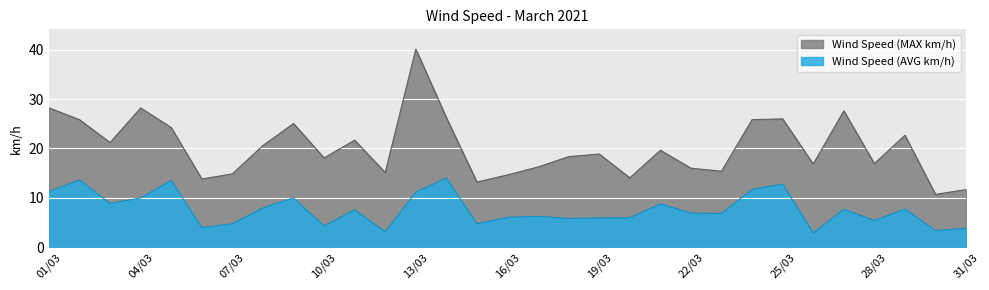

Which label corresponds to the largest value in the chart?

13/03